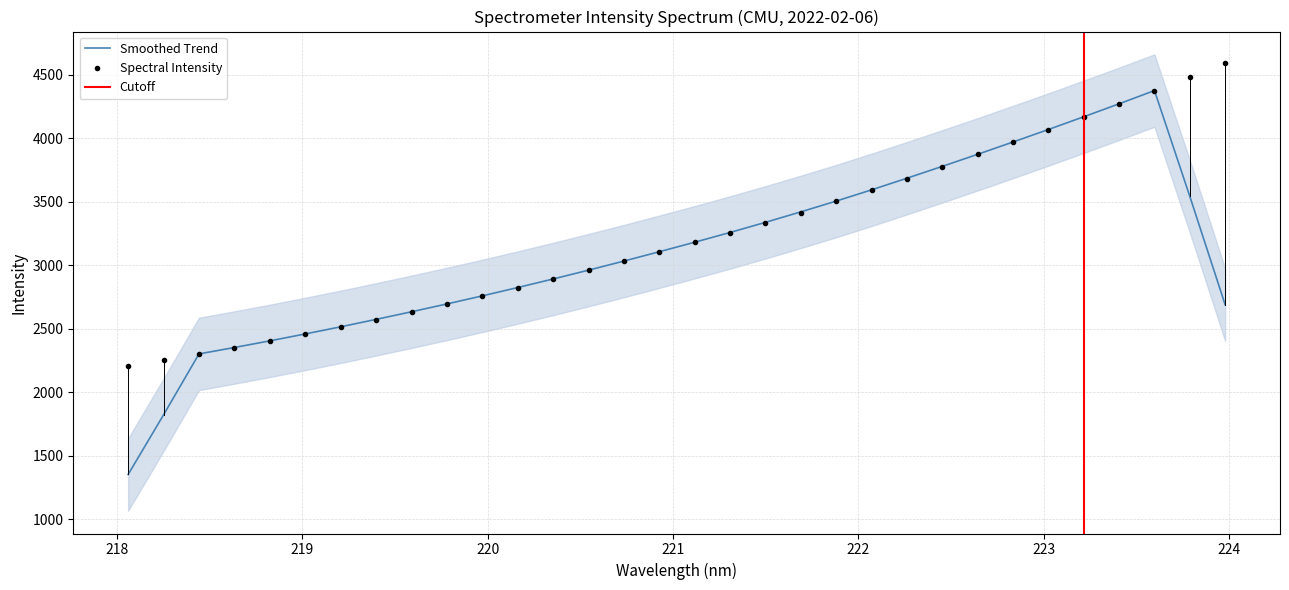

What is the change in value from 219.9712 to 222.263?

+925.9